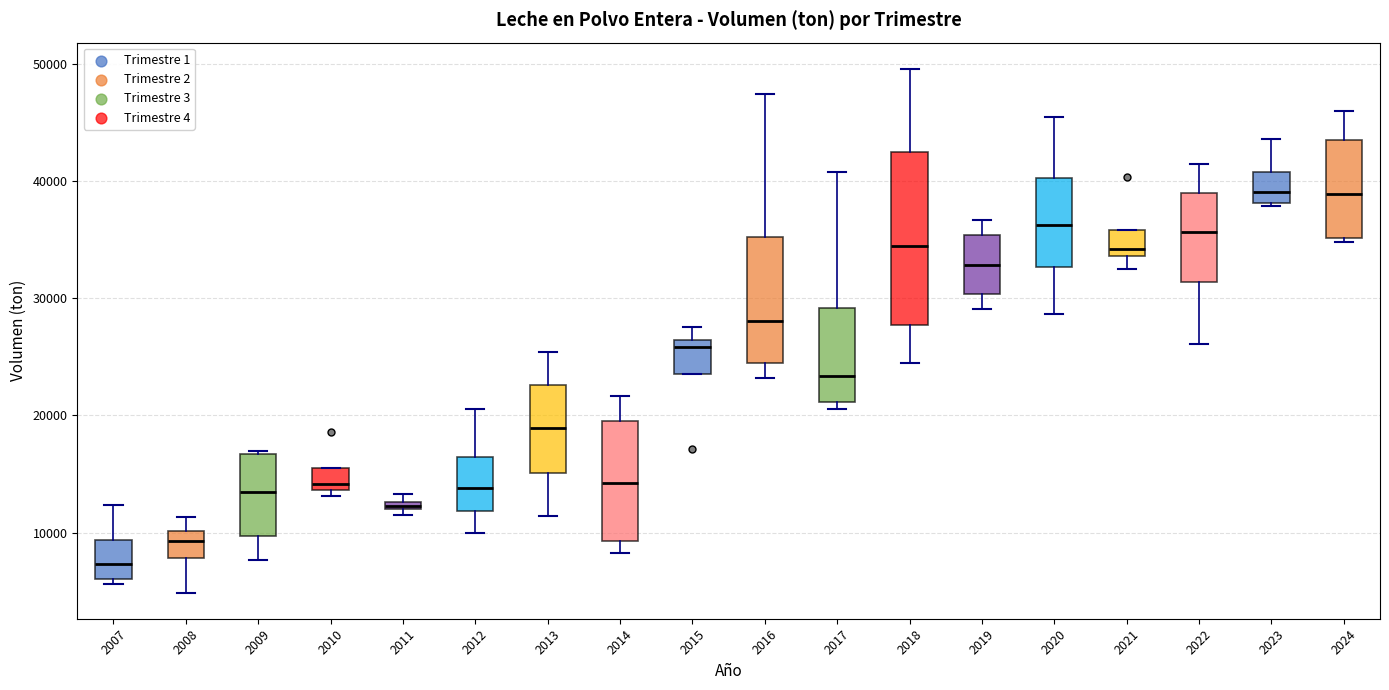

Comparing the boxes themselves (not the whiskers), which one is the tallest?

2018